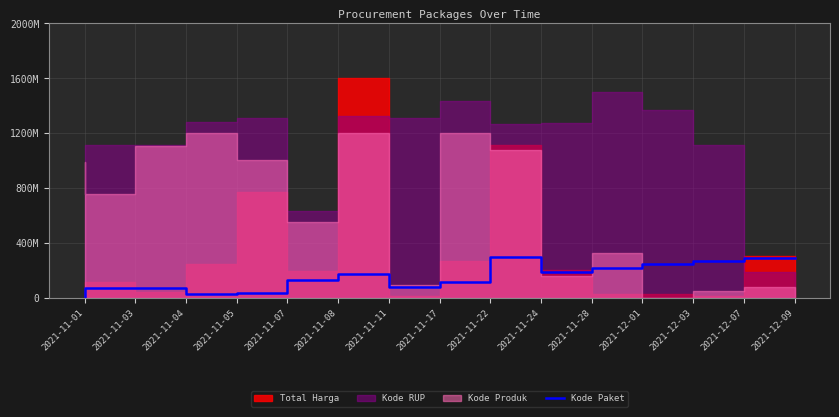

True or false: the data has more than 0 interior local peaks.

True